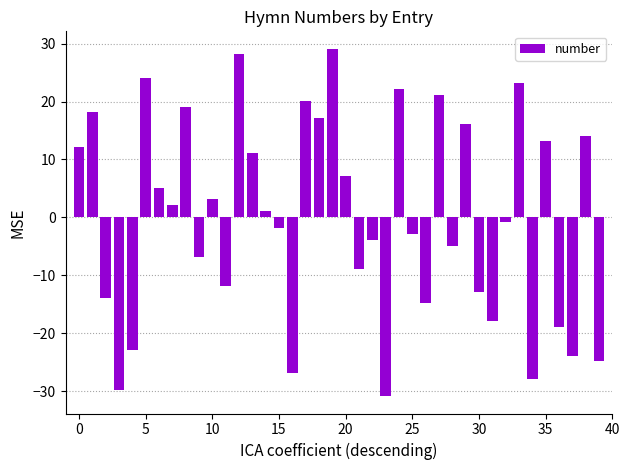

What is the value of the 1st bar from the left?

12.1